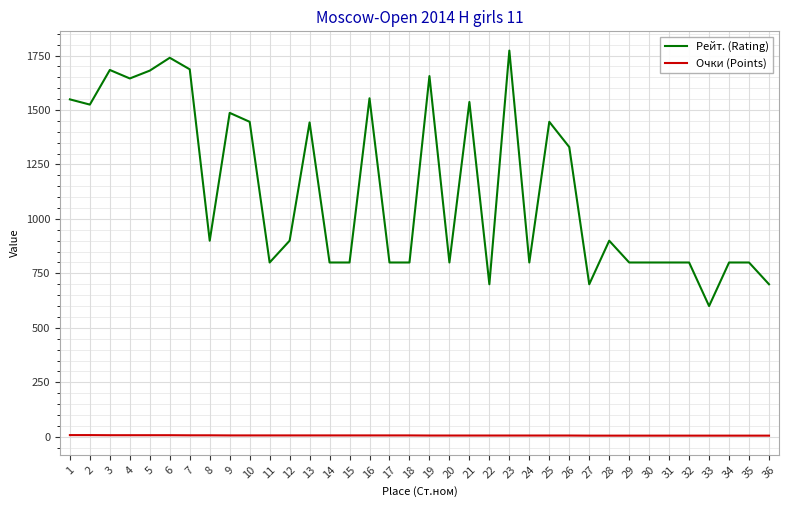

Which series changed the most between 8 and 36?

Рейт. (Rating)